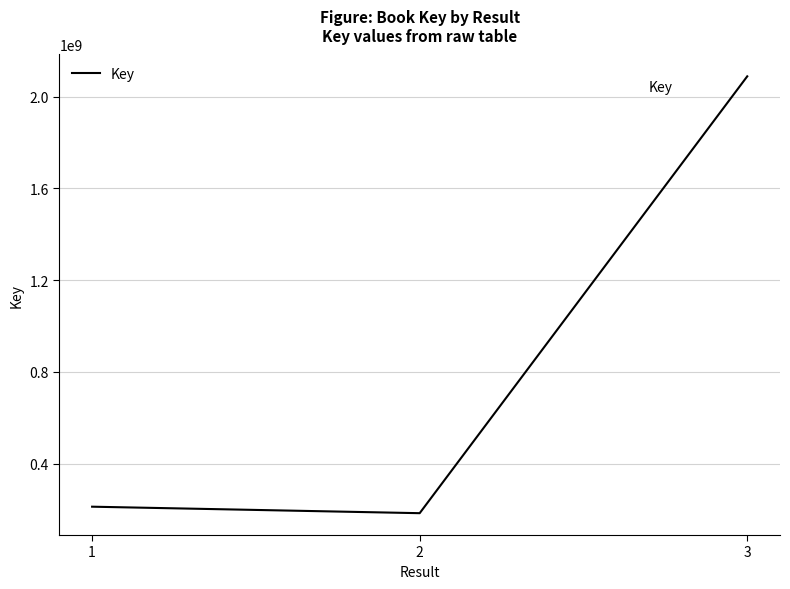

Which has a higher value, 2 or 3?

3